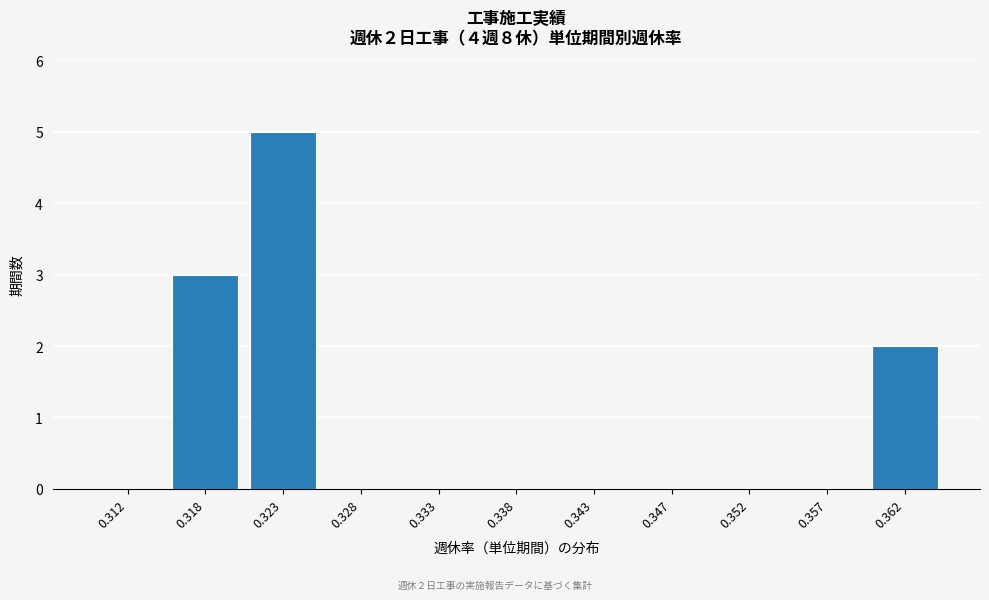

Reading right to left, transcribe all the data shown in this chart.

0.362=2	0.357=0	0.352=0	0.347=0	0.343=0	0.338=0	0.333=0	0.328=0	0.323=5	0.318=3	0.312=0